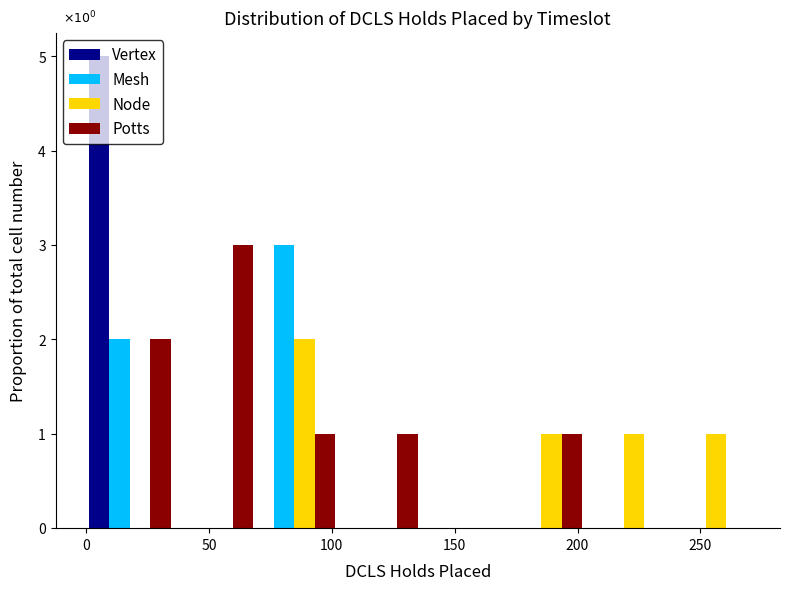

In the Vertex series, which range on the x-axis has the tallest bar?

1.0 to 34.5